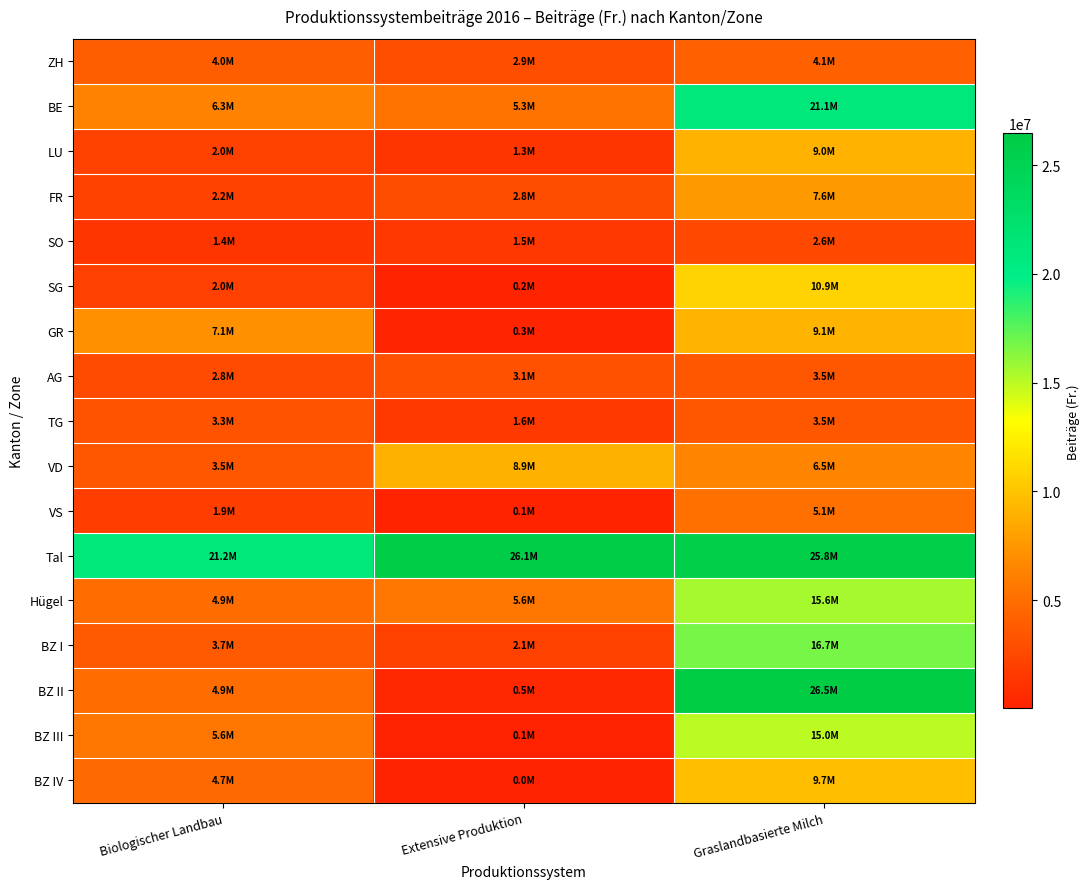

Which series has the largest total across all categories?

Tal